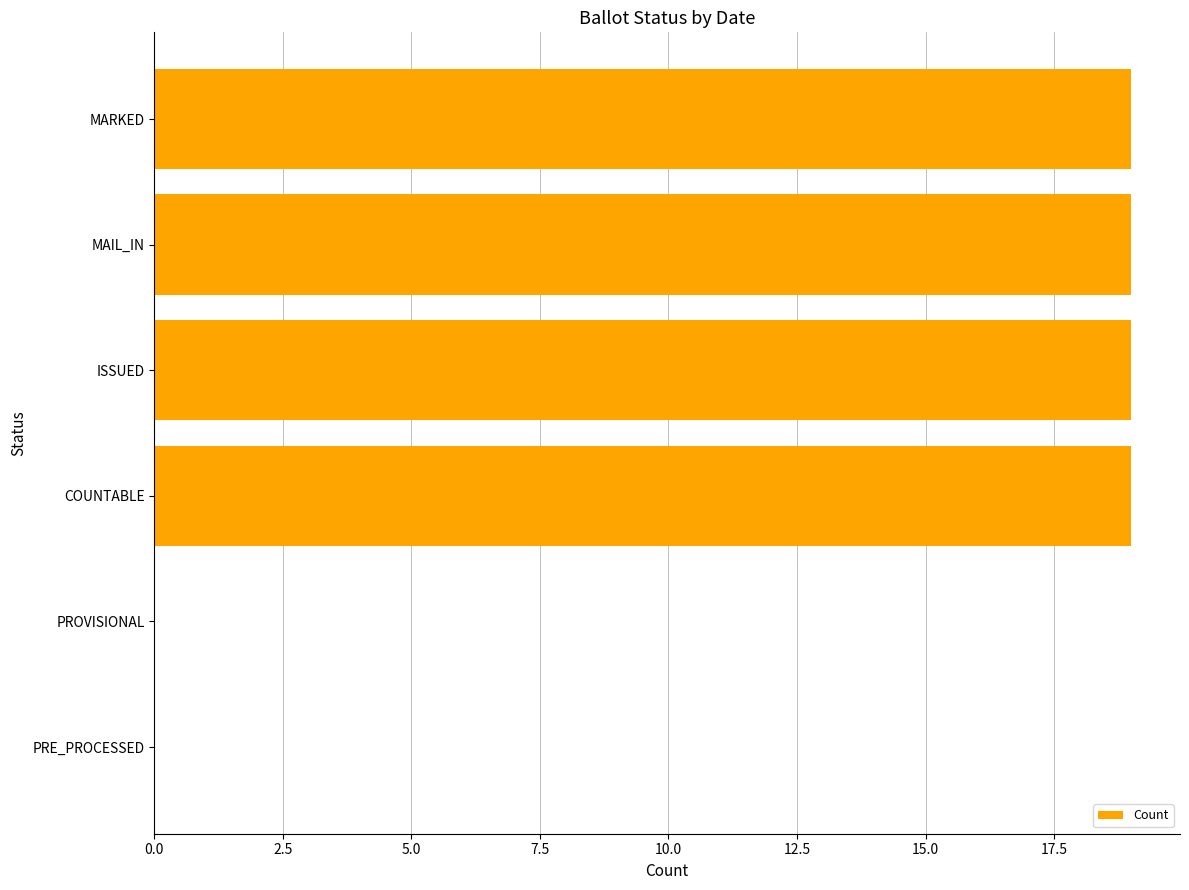

What is the ratio of the value at MAIL_IN to the value at ISSUED?

1.0